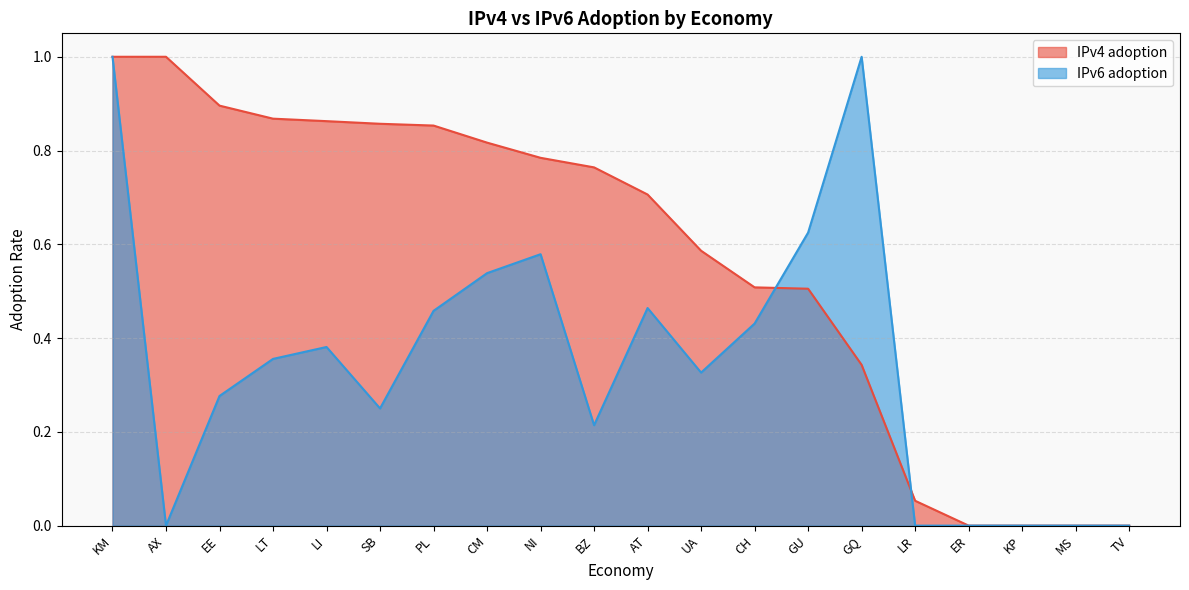

How many distinct data groups are displayed?

2